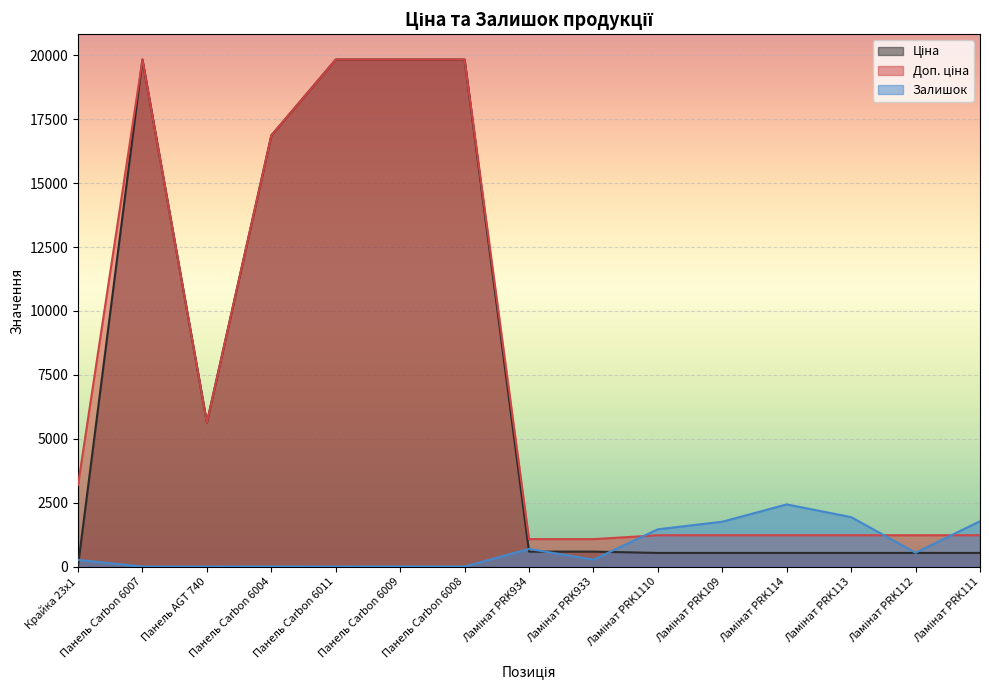

What is the label of the 4th point from the right?

Ламінат PRK114